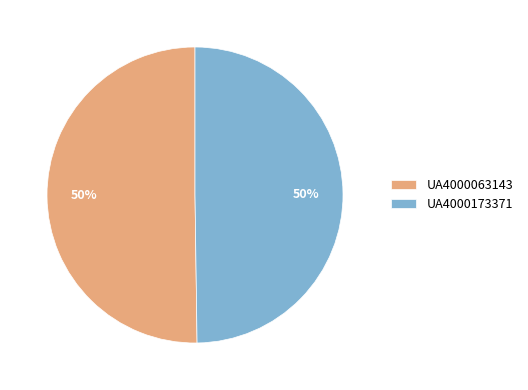

To the nearest percent, what is the combined percentage of UA4000063143 and UA4000173371?

100%